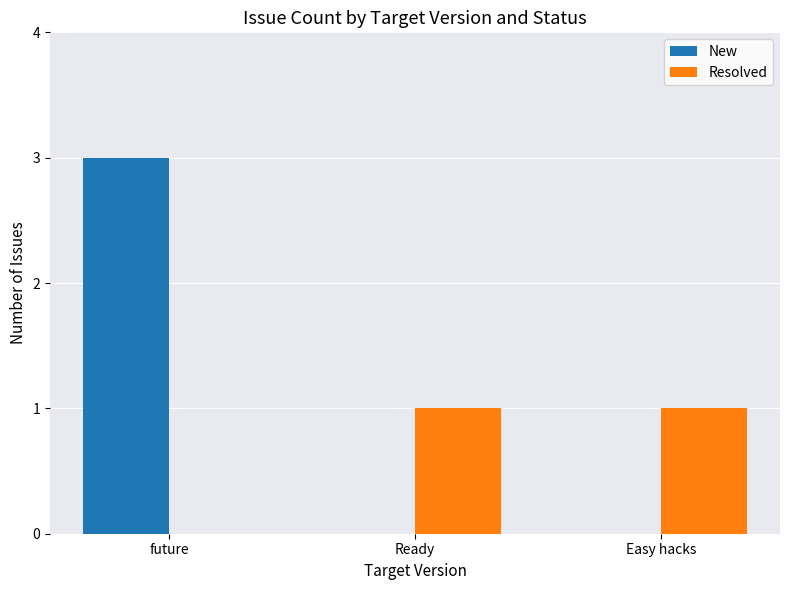

Which label corresponds to the largest value in the chart?

future